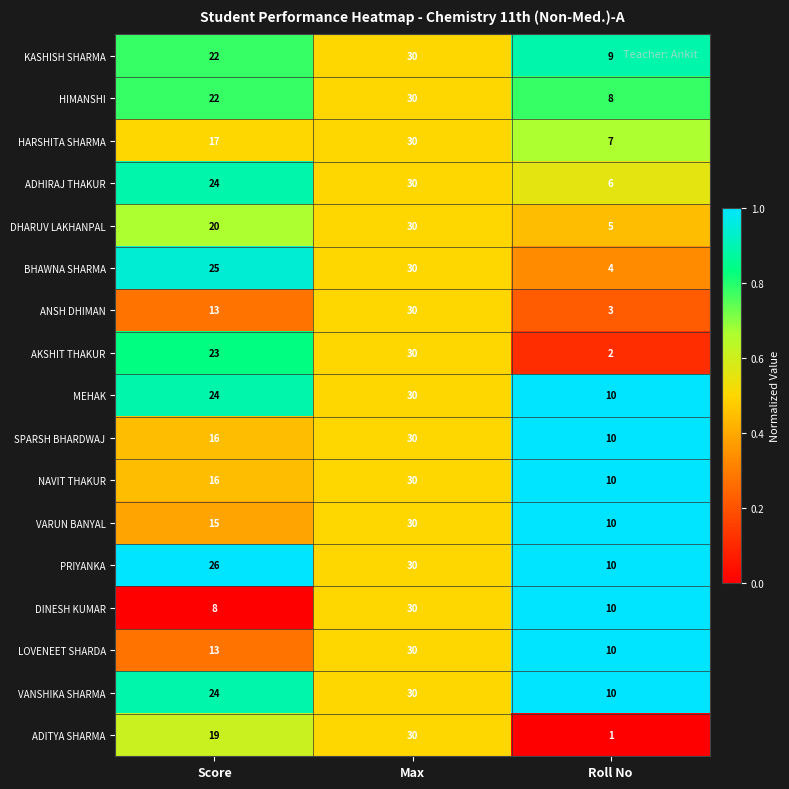

What is the difference between the maximum and second lowest values in the MEHAK series?

6